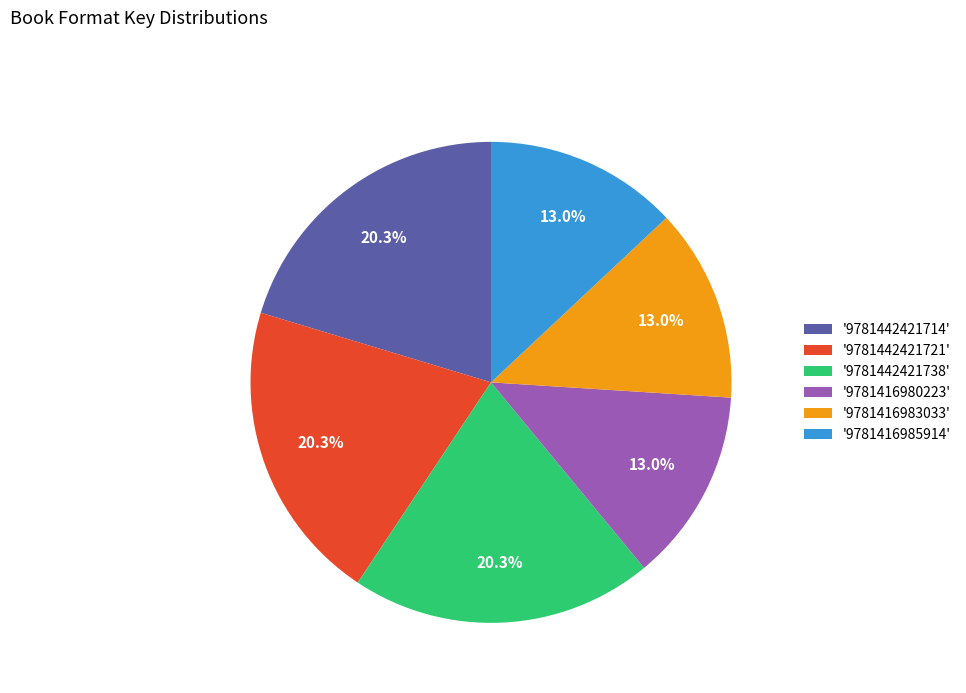

Is the sum of '9781416983033' and '9781442421714' greater than half?

No